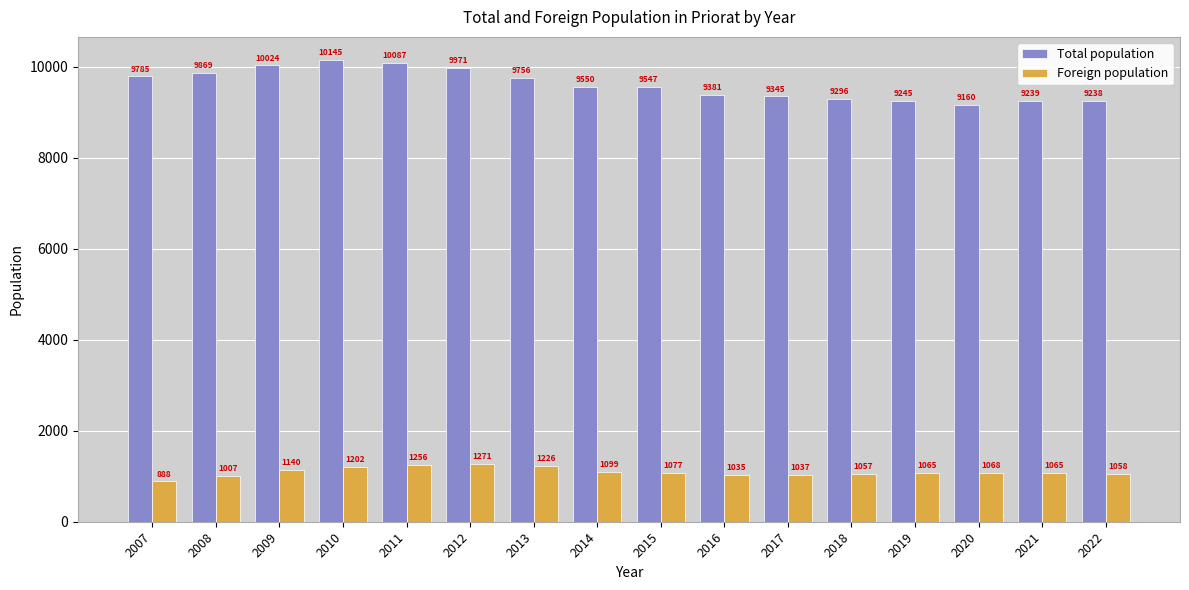

What is the difference between the highest and lowest values at 2017?

8308